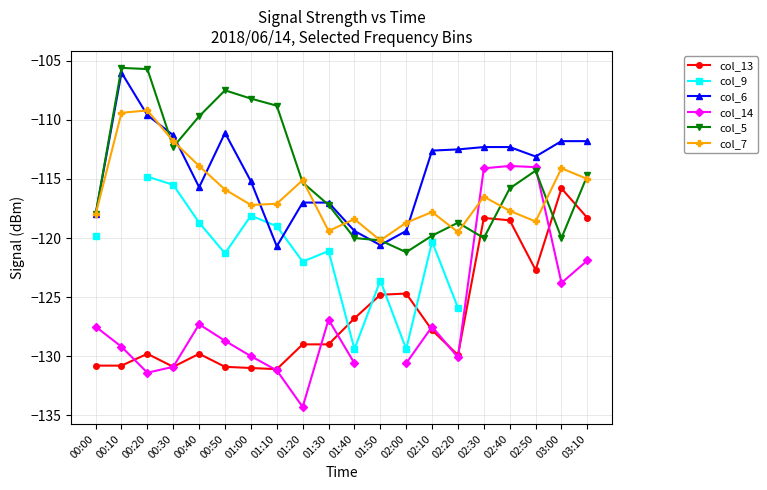

At which category is the sum across all series the highest?

00:20